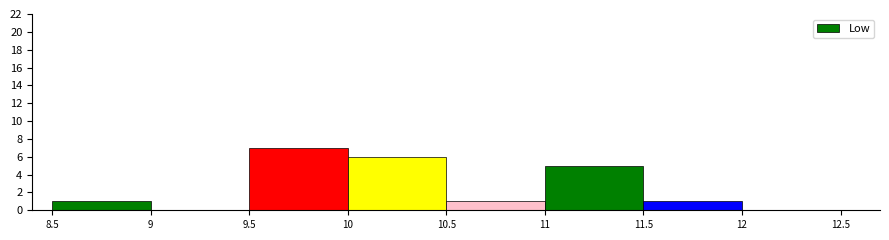

Reading left to right, transcribe this chart: for each bar, give the range it covers on the x-axis and its height. The values are not printed on the chart, so give them approximately, as read against the axis.

8.5 to 9: 1
9 to 9.5: 0
9.5 to 10: 7
10 to 10.5: 6
10.5 to 11: 1
11 to 11.5: 5
11.5 to 12: 1
12 to 12.5: 0